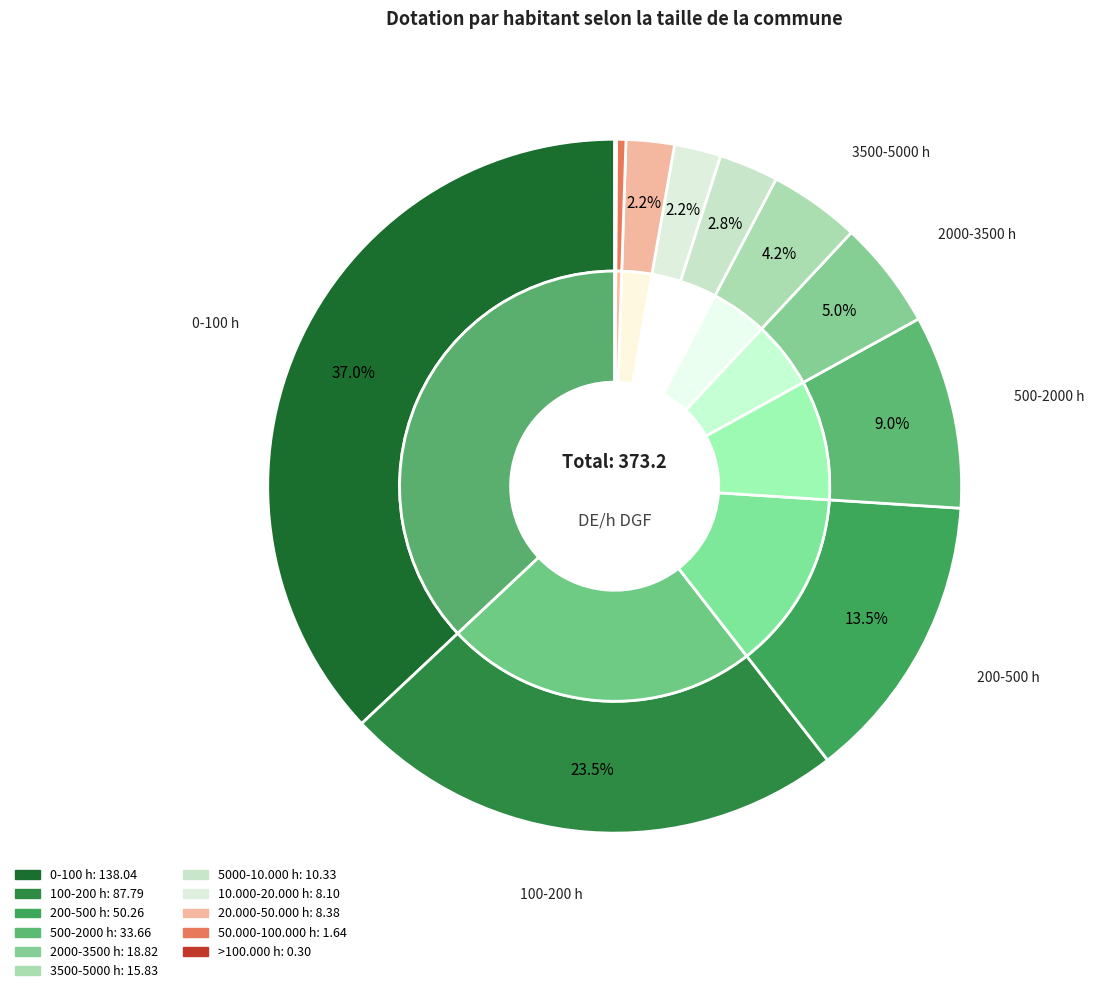

Do 0-100 h and 500-2000 h together represent more than half of the pie?

No